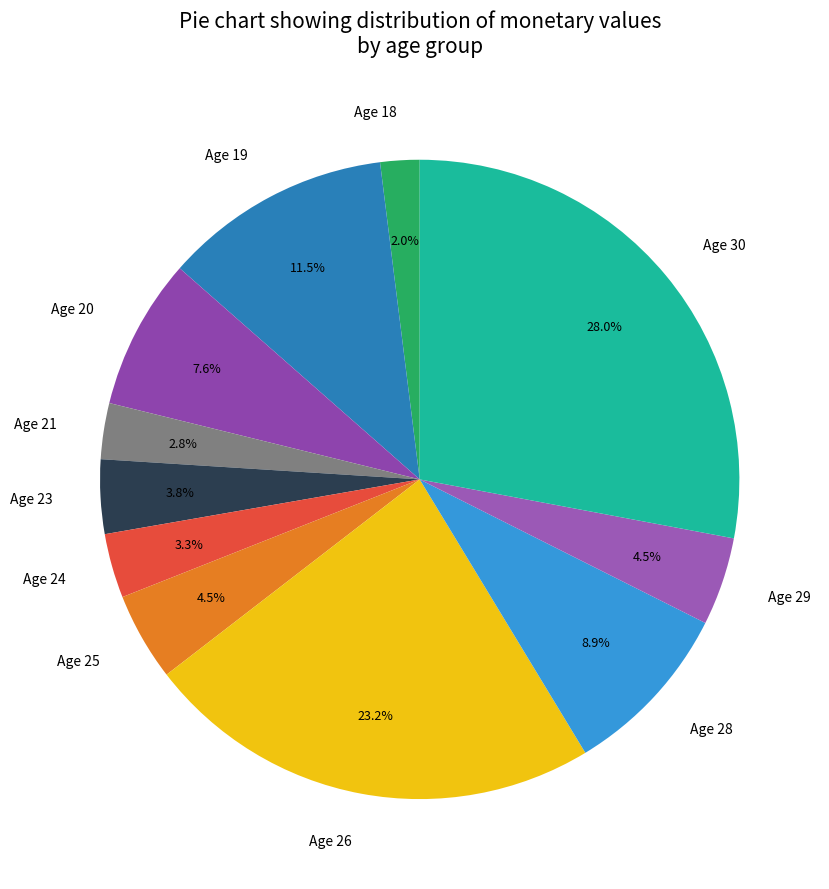

Approximately how many times larger is the value at Age 25 compared to Age 28?

0.5